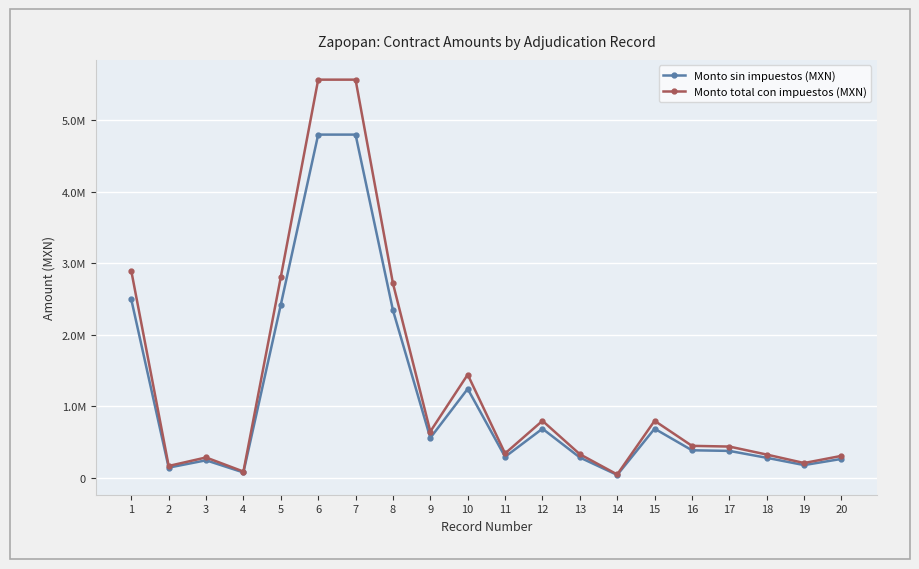

Does the chart display data point markers on the line(s)?

Yes